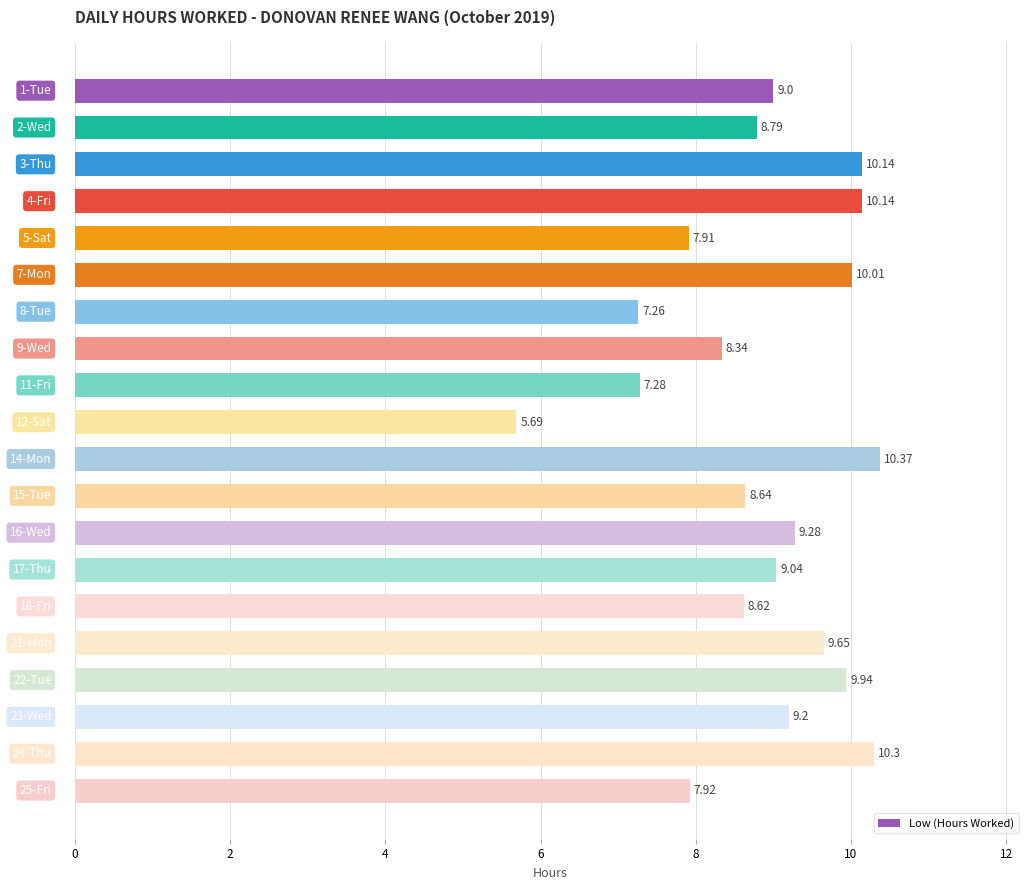

What is the maximum value shown in the chart?

10.4